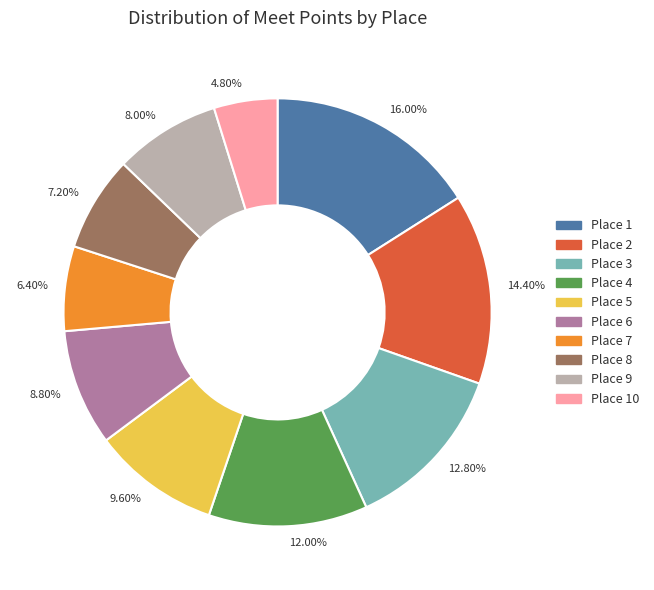

Does any single category account for the majority?

No